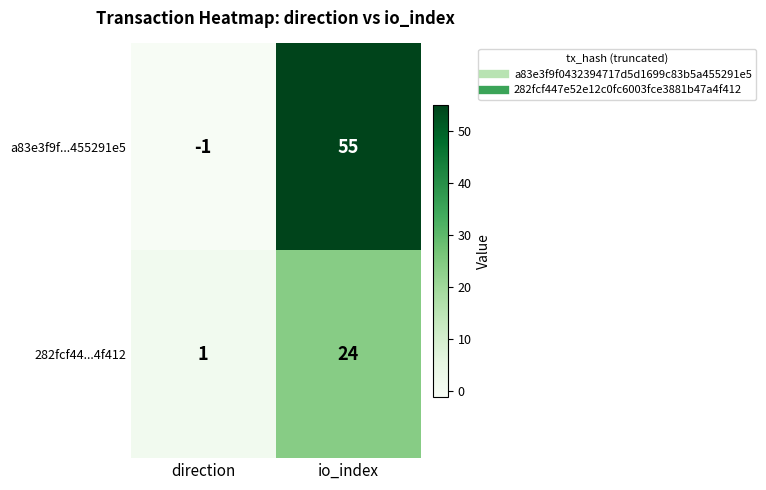

Reading left to right, transcribe all the data shown in this chart.

a83e3f9f...455291e5: direction=-1	io_index=55
282fcf44...4f412: direction=1	io_index=24